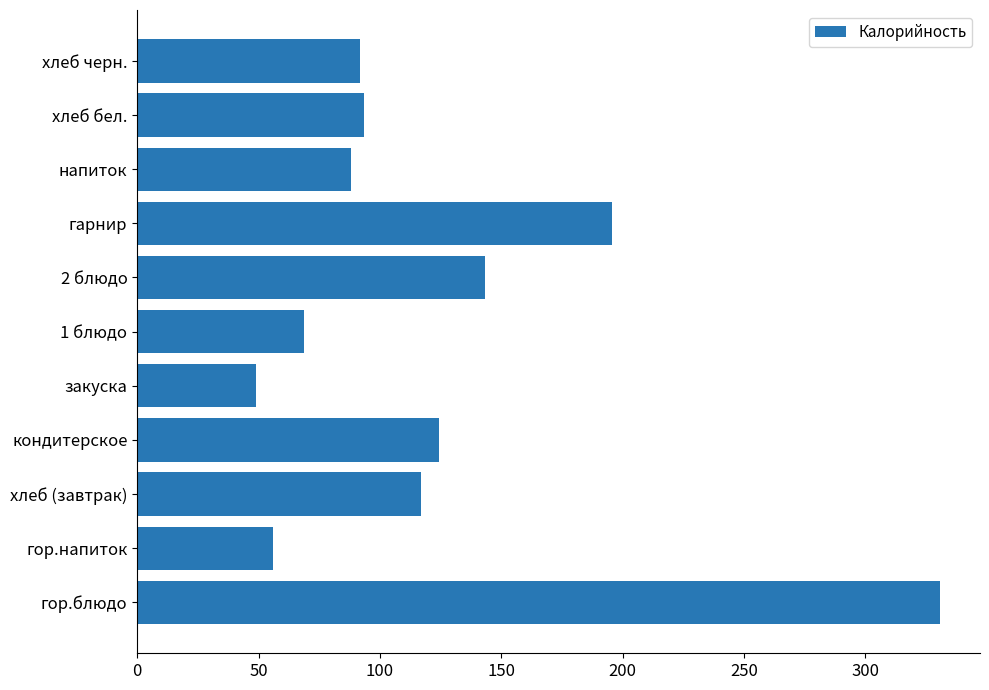

Approximately how many times larger is the value at напиток compared to хлеб (завтрак)?

0.8